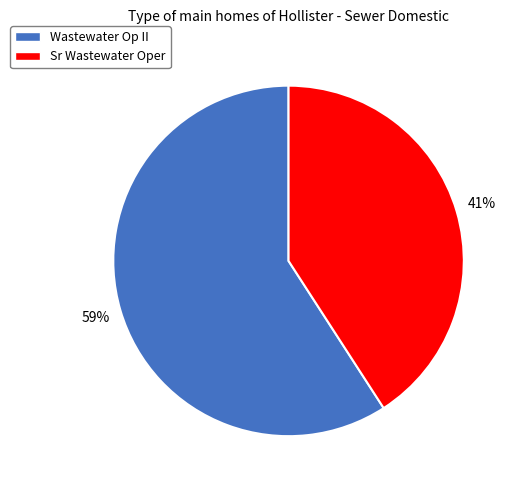

Does any single category account for the majority?

Yes